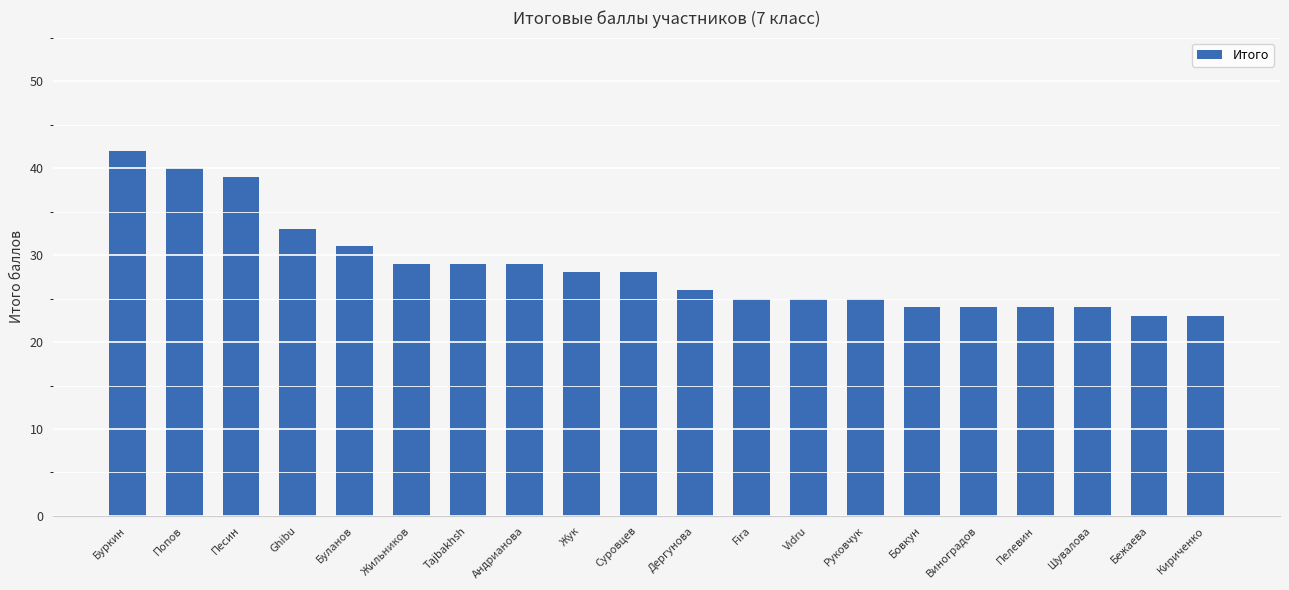

The chart shows a value of 52 at Песин. True or false?

False